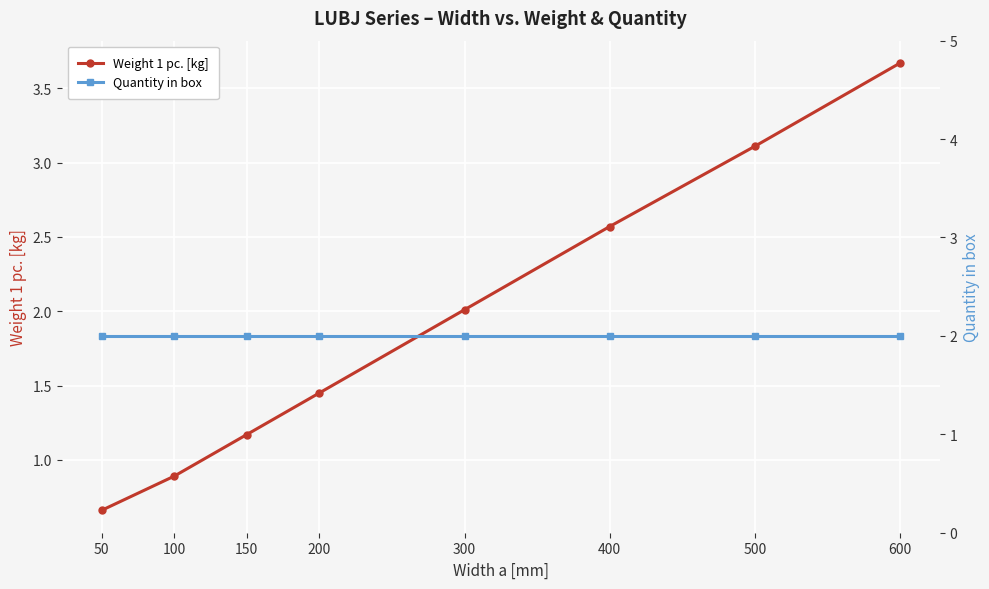

What is the value of the Weight 1 pc. [kg] point at the 1st from the left?

0.7